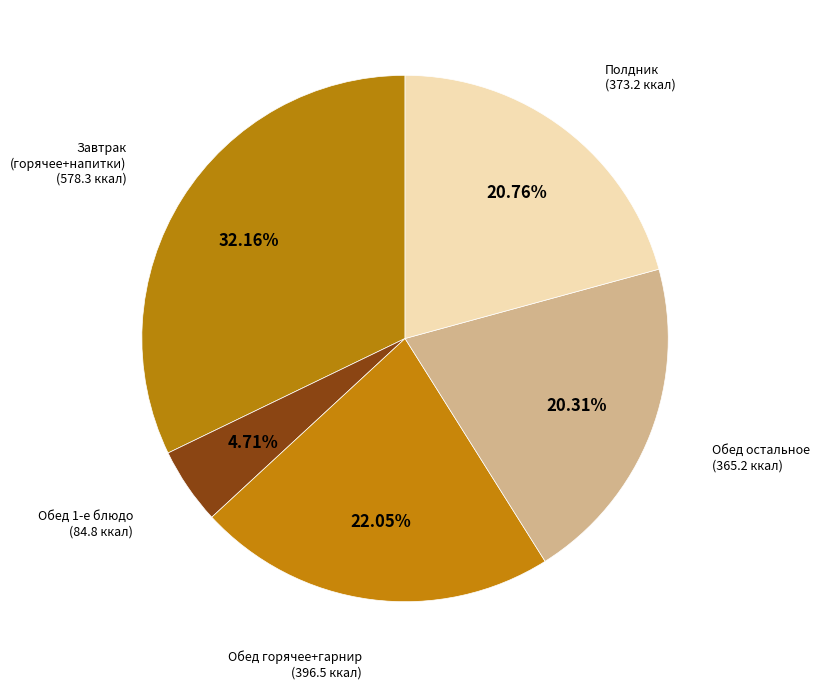

Approximately how many times larger is the value at Обед горячее+гарнир compared to Обед 1-е блюдо?

4.7